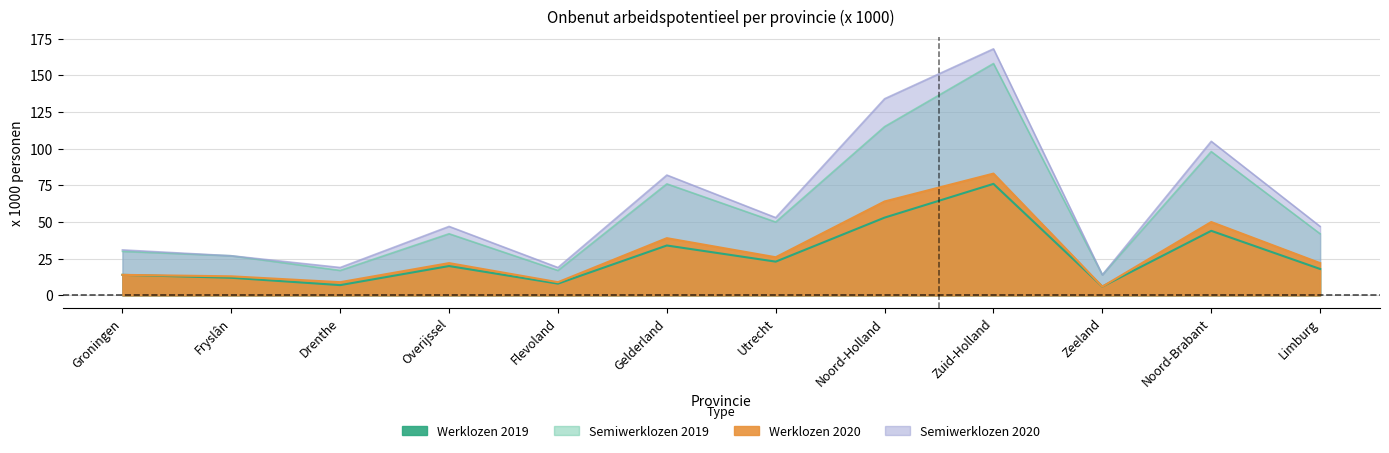

True or false: Werklozen 2019 lijn has a value of 7 at Drenthe.

True